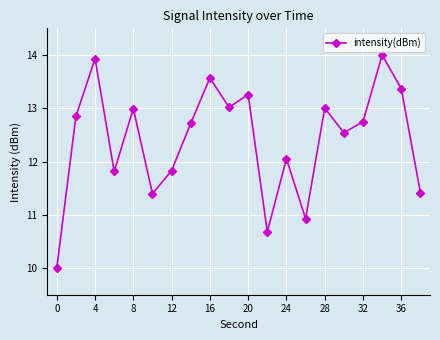

Reading left to right, transcribe all the data shown in this chart.

10.0	12.8	13.9	11.8	13.0	11.4	11.8	12.7	13.6	13.0	13.3	10.7	12.1	10.9	13.0	12.5	12.7	14.0	13.4	11.4